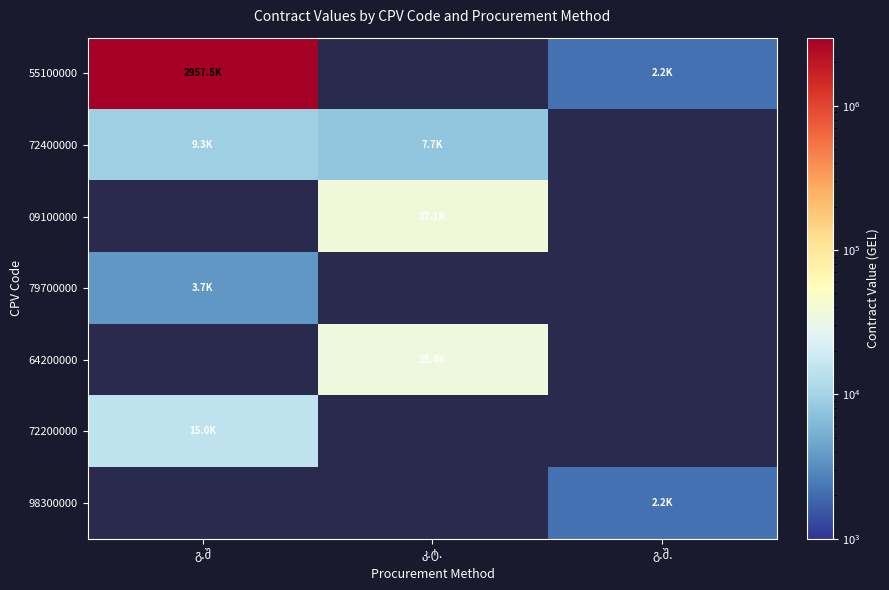

Where is 72200000 nearest to the value 15000?

გ.შ